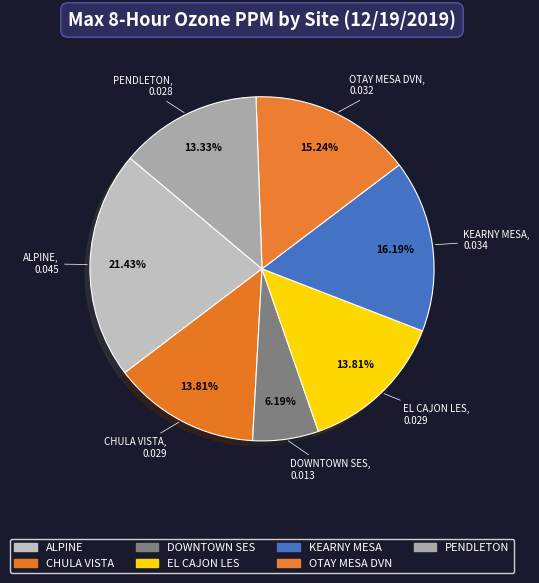

To the nearest percent, what percentage of the pie is EL CAJON LES?

14%